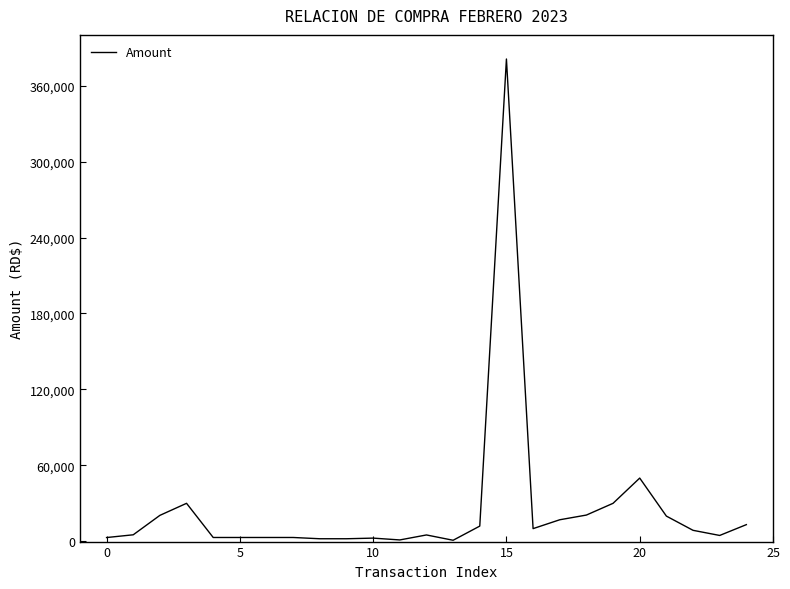

What is the smallest value displayed?

800.0